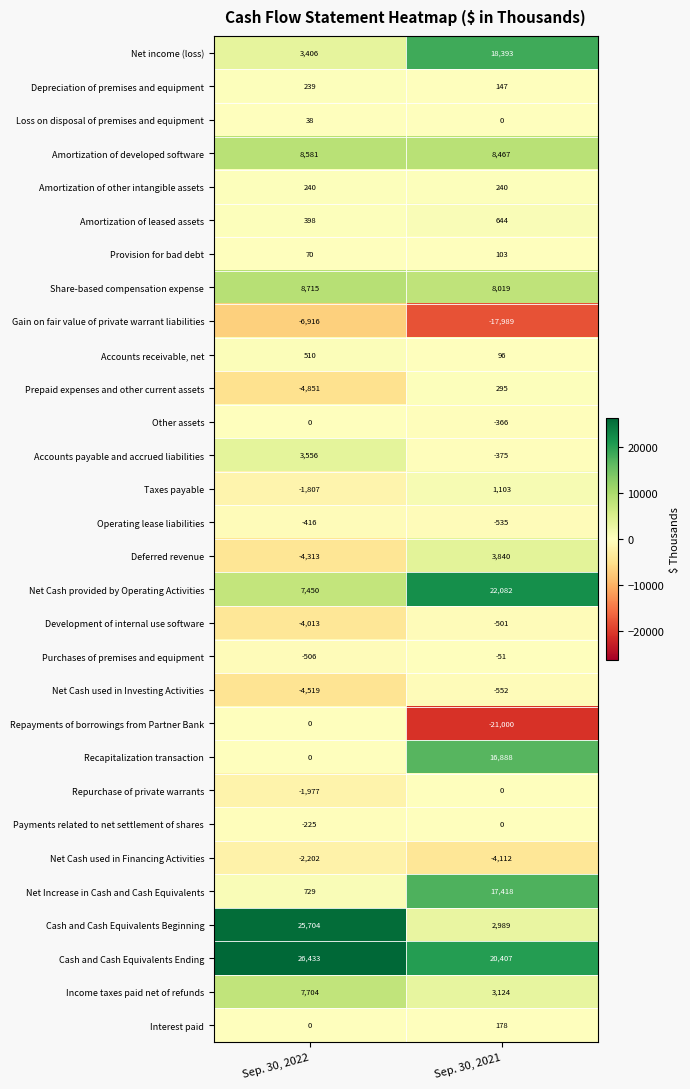

At which category does the chart reach its peak across all series?

Sep. 30, 2022